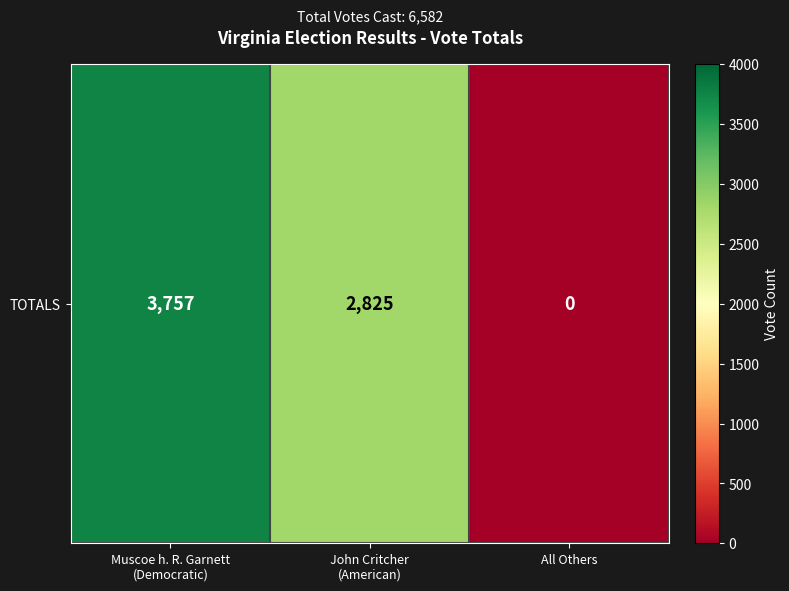

Reading right to left, what are all the values shown in this chart?

All Others=0	John Critcher
(American)=2825	Muscoe h. R. Garnett
(Democratic)=3757